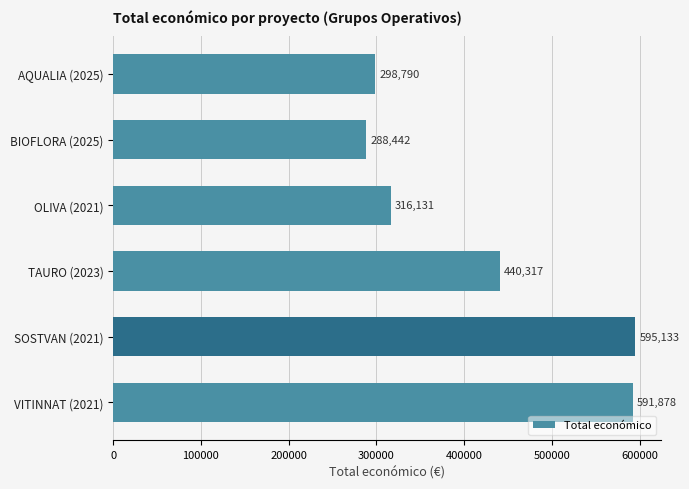

What is the value of the 3rd bar from the top?

316131